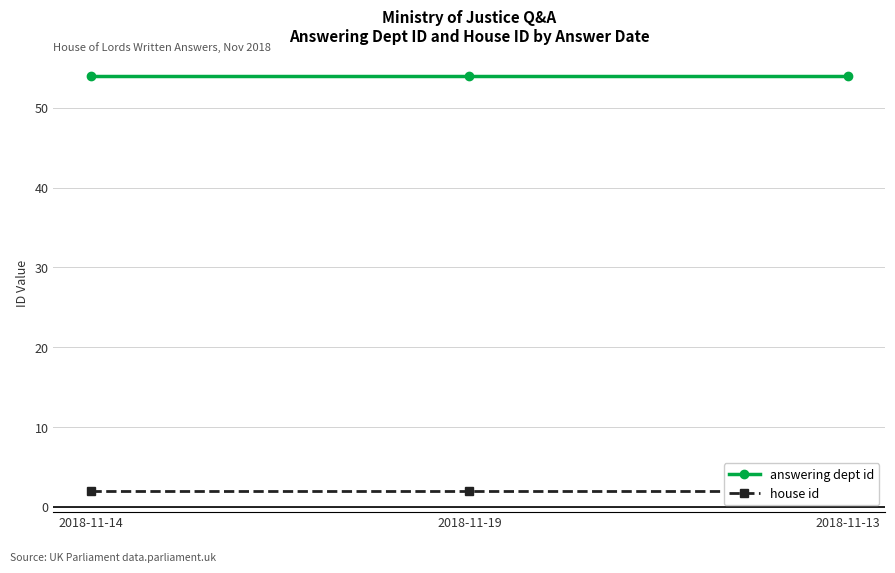

Does the chart have visible grid lines?

Yes